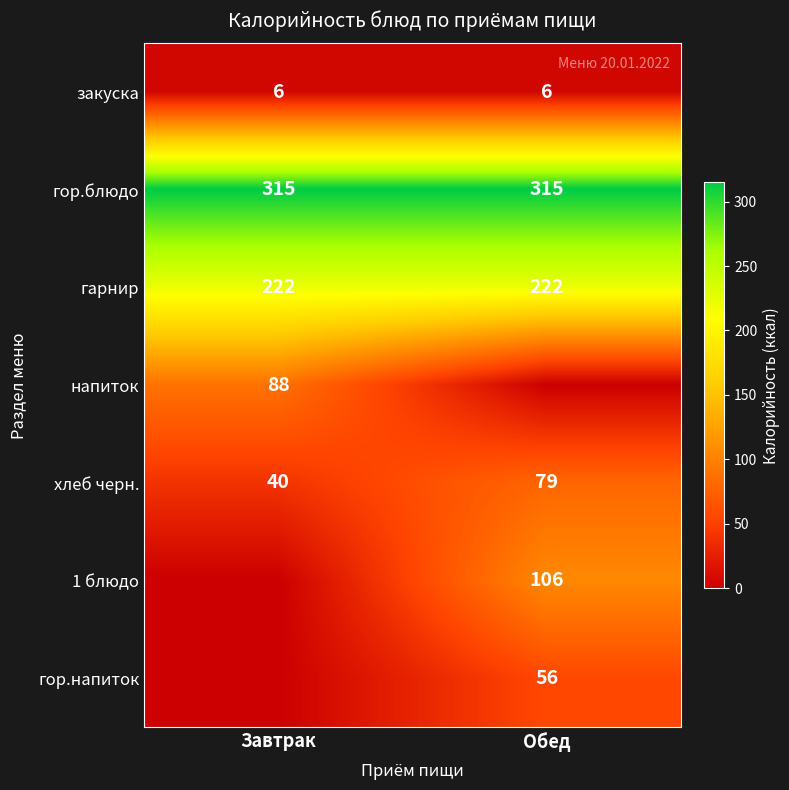

What is the minimum value for хлеб черн.?

40